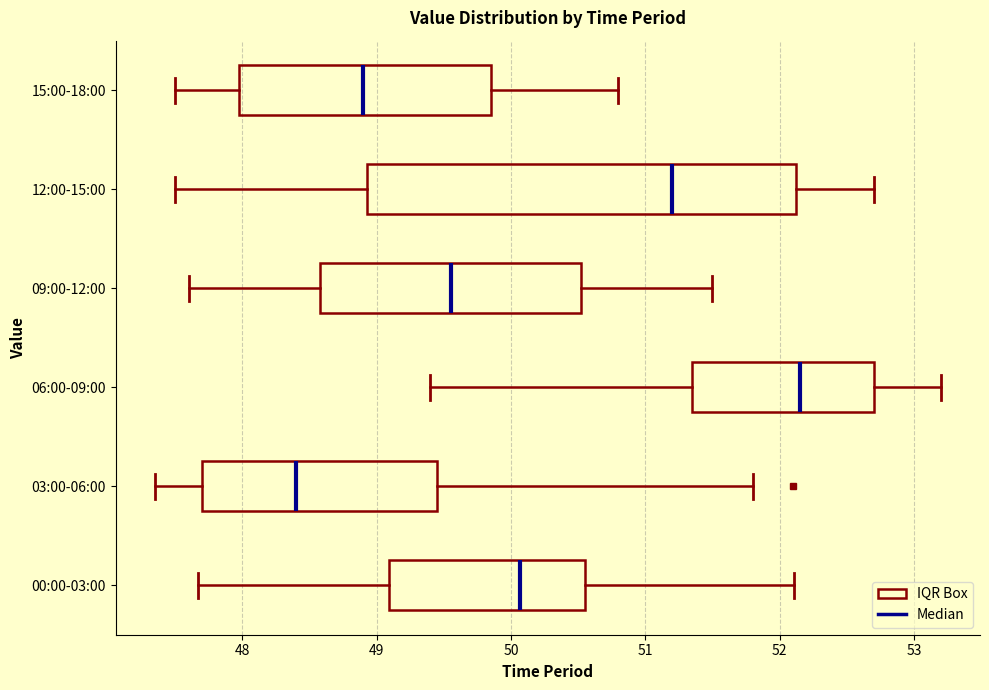

Reading bottom to top, transcribe this box plot: for each box, give where its median line is, the range the box spans, and where its two whiskers end, as read against the x-axis. The values are not printed on the chart, so give them approximately, as read against the axis.

00:00-03:00: median 50.1, box 49.1 to 50.6, whiskers 47.7 to 52.1
03:00-06:00: median 48.4, box 47.7 to 49.5, whiskers 47.4 to 51.8
06:00-09:00: median 52.2, box 51.4 to 52.7, whiskers 49.4 to 53.2
09:00-12:00: median 49.6, box 48.6 to 50.5, whiskers 47.6 to 51.5
12:00-15:00: median 51.2, box 48.9 to 52.1, whiskers 47.5 to 52.7
15:00-18:00: median 48.9, box 48.0 to 49.9, whiskers 47.5 to 50.8